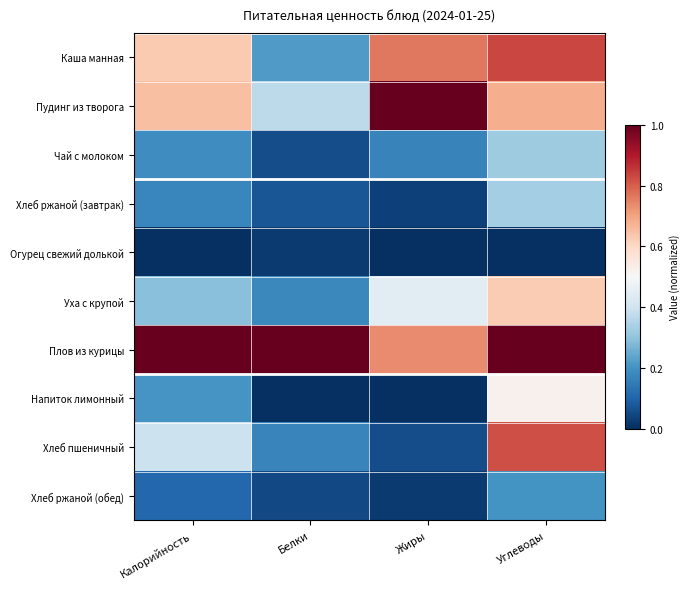

The Пудинг из творога series shows 0.4 at Белки. True or false?

True